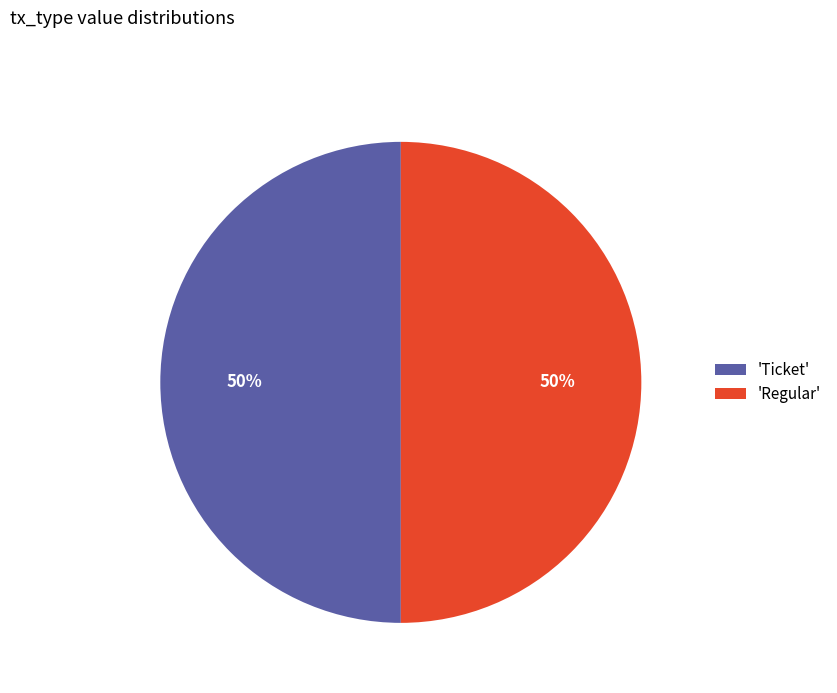

What is the ratio of the value at 'Regular' to the value at 'Ticket'?

1.0